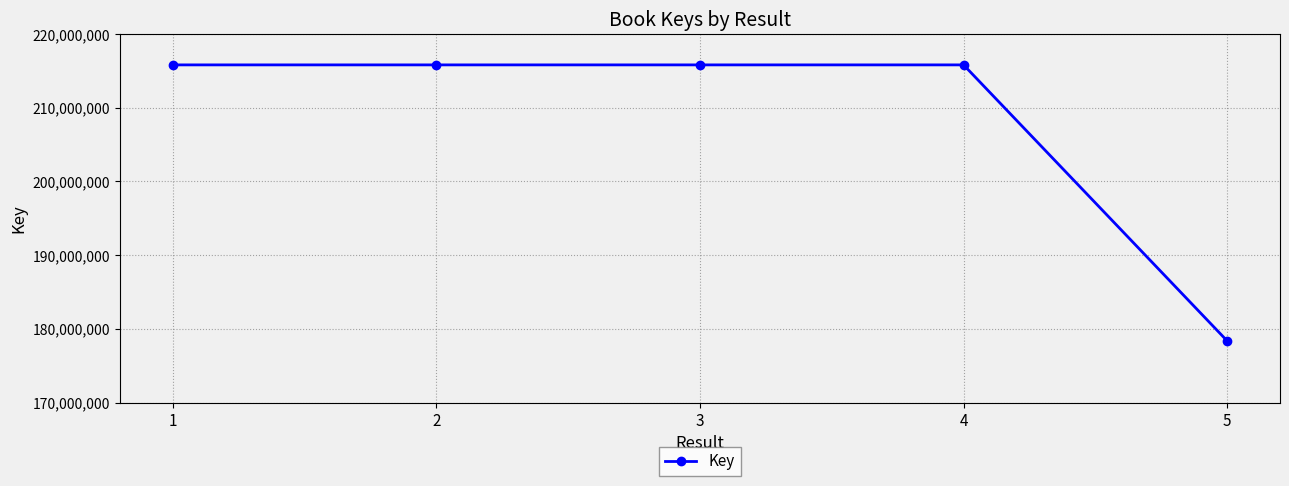

Where does the data first go above 215801991?

1